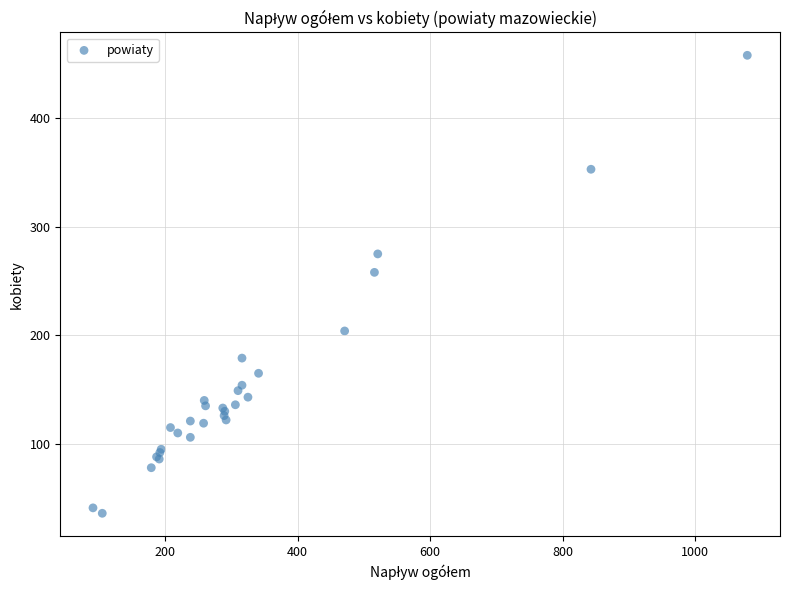

What Y value in the scatter plot is closest to 247?

258